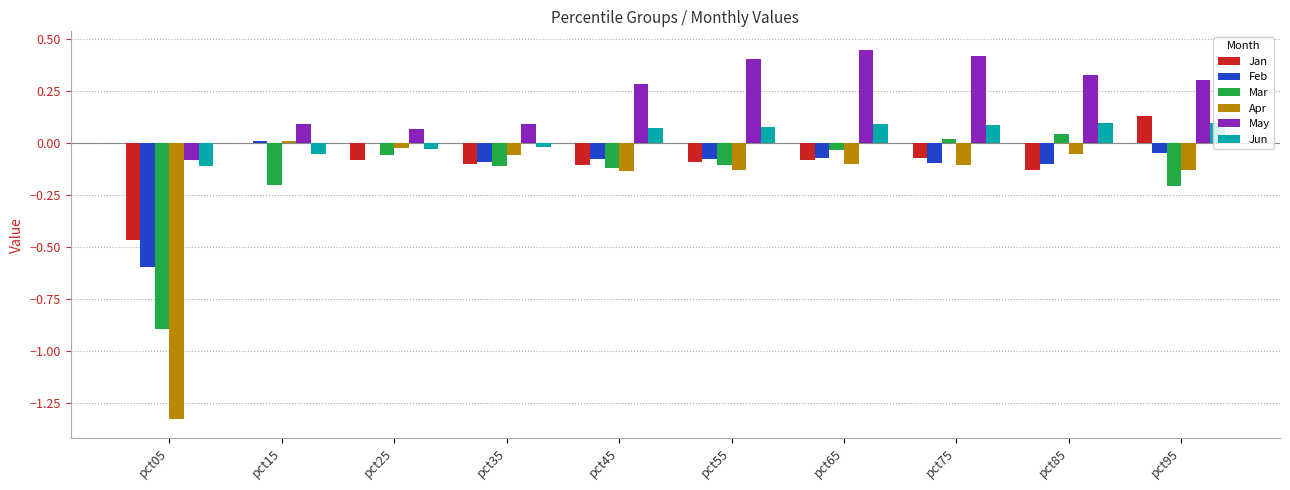

Which series has the widest spread of values?

Apr